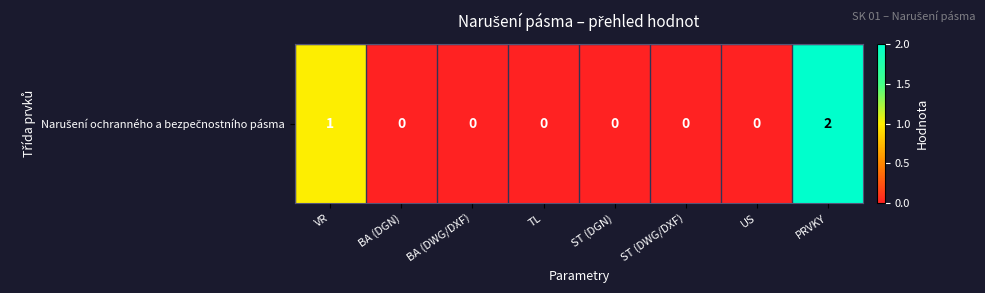

Reading left to right, what are all the values shown in this chart?

1	0	0	0	0	0	0	2